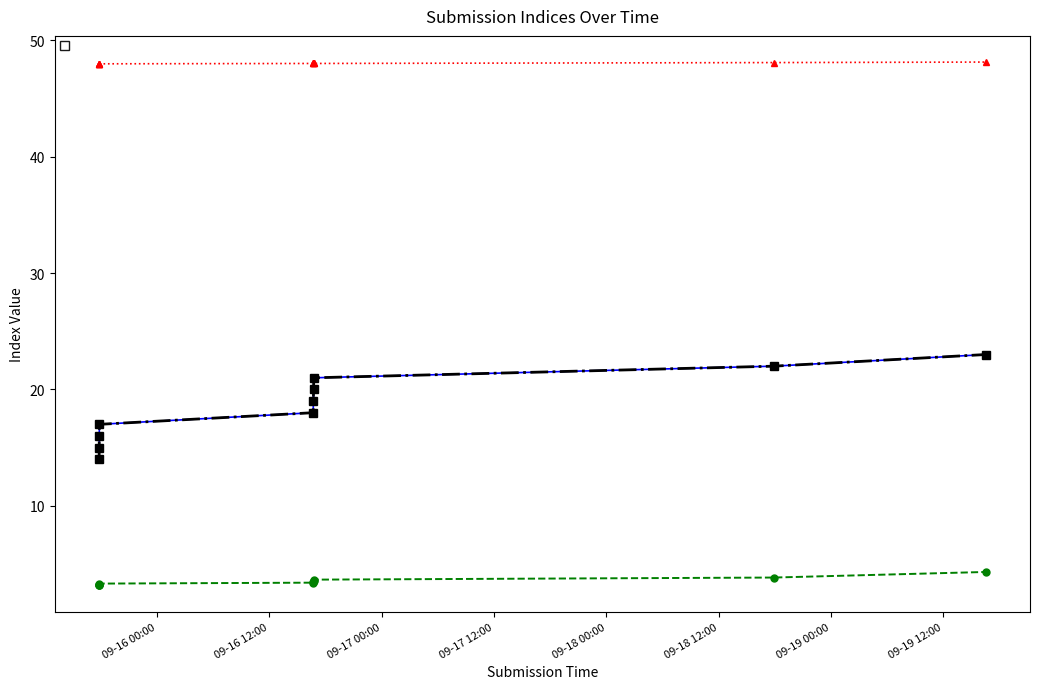

What is the difference between the maximum and minimum values in the _parent_index series?

1.2